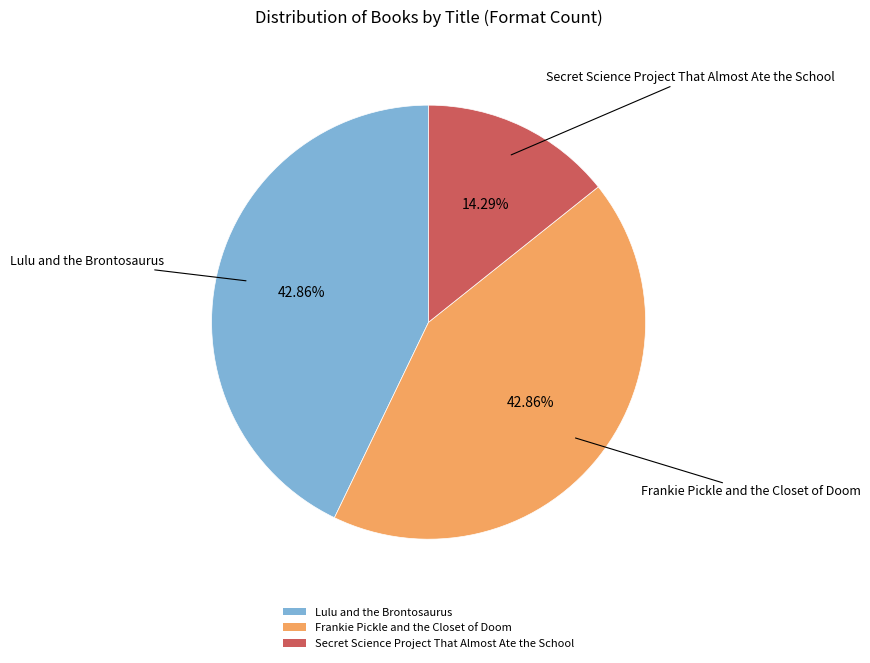

To the nearest percent, what is the combined percentage of Lulu and the Brontosaurus and Secret Science Project That Almost Ate the School?

57%